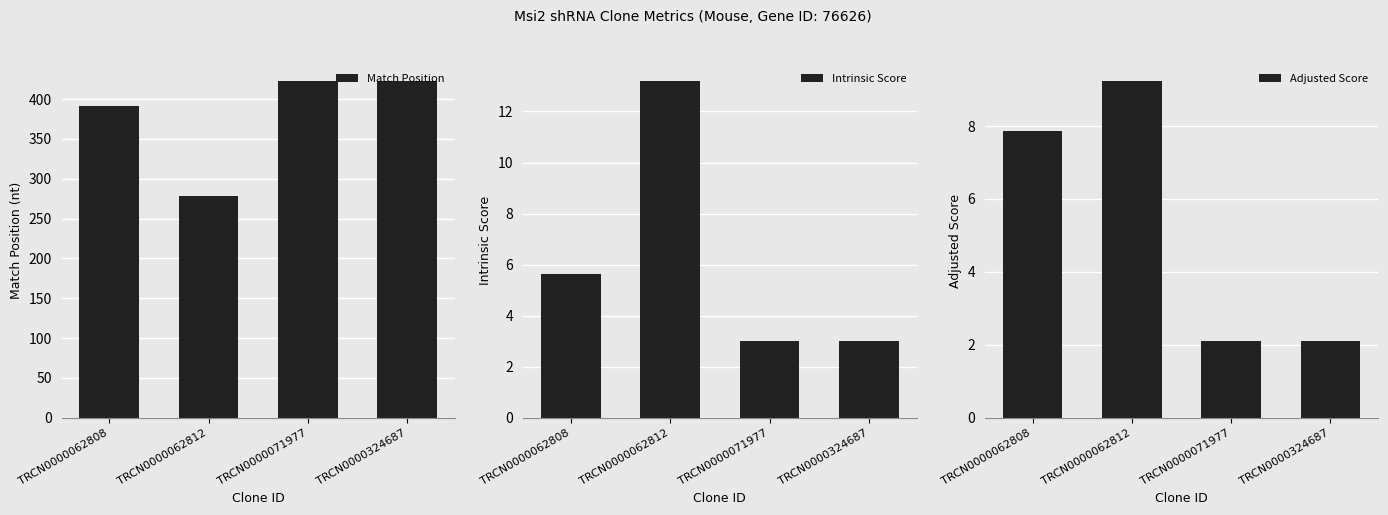

What is the maximum value for Adjusted Score?

9.2